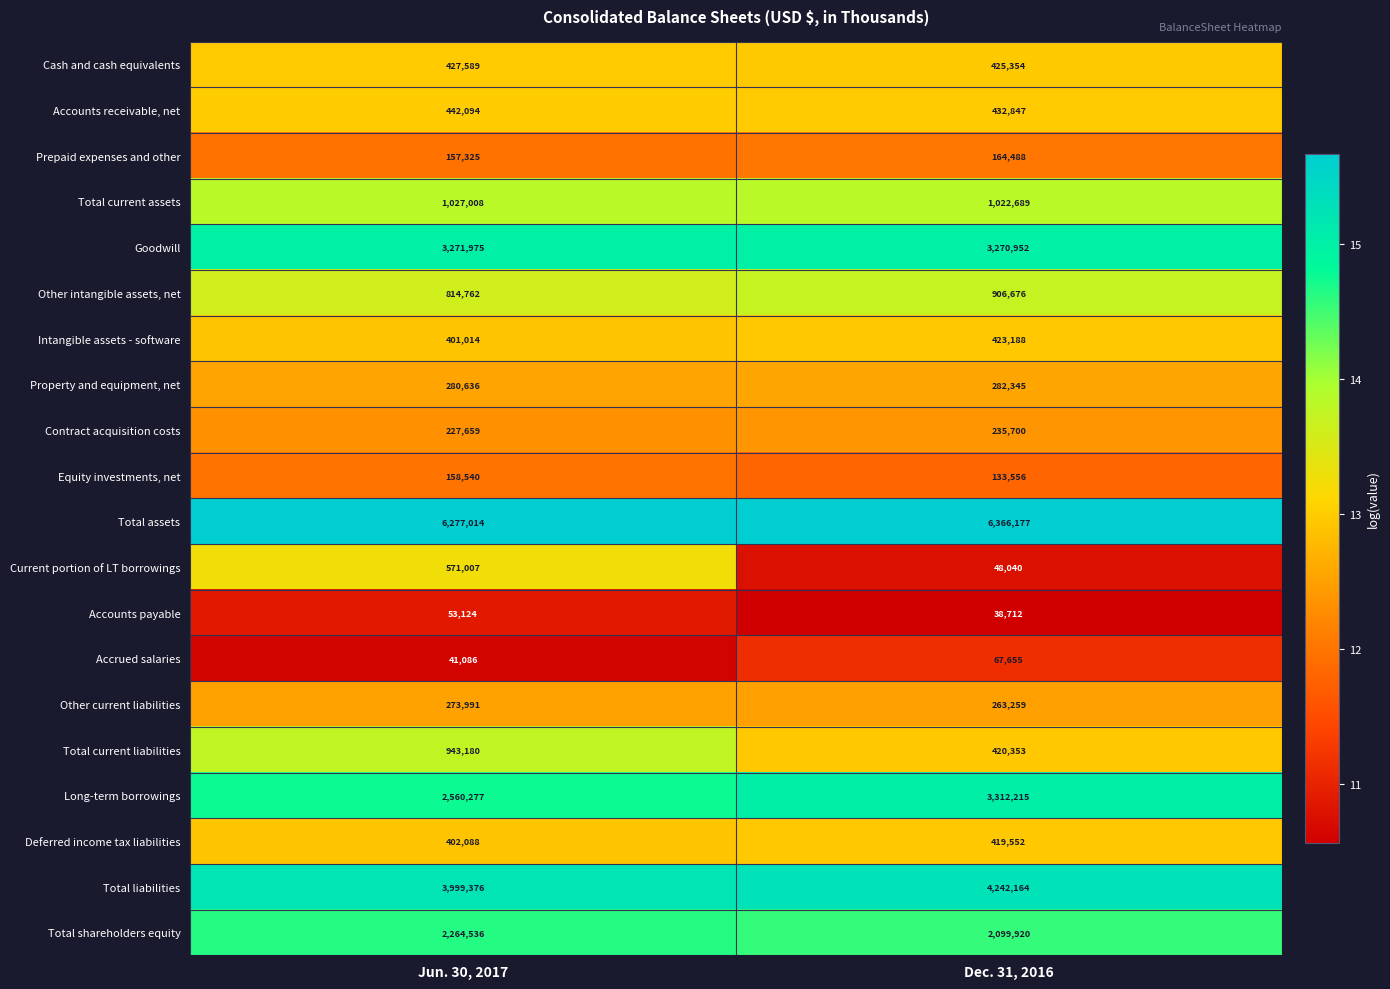

Is the value of Total current liabilities at Dec. 31, 2016 greater than the value of Goodwill at Jun. 30, 2017?

No